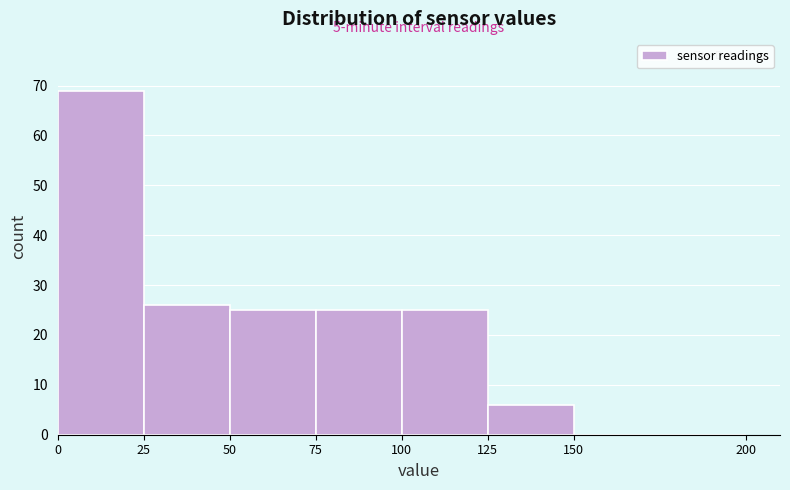

Over which range of the x-axis is the bar tallest?

0 to 25